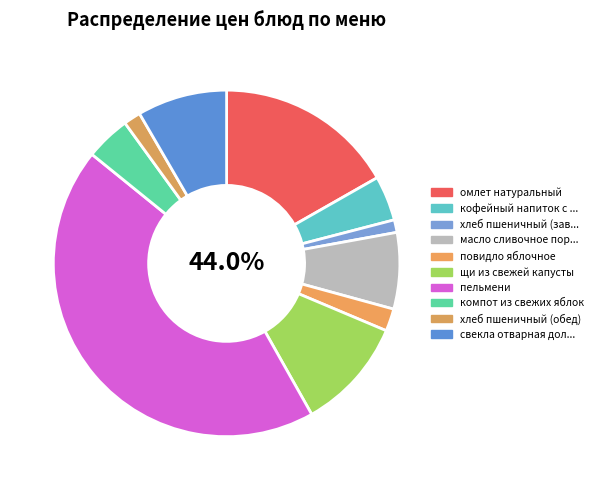

What is the smallest slice in the pie chart?

хлеб пшеничный (завтрак)